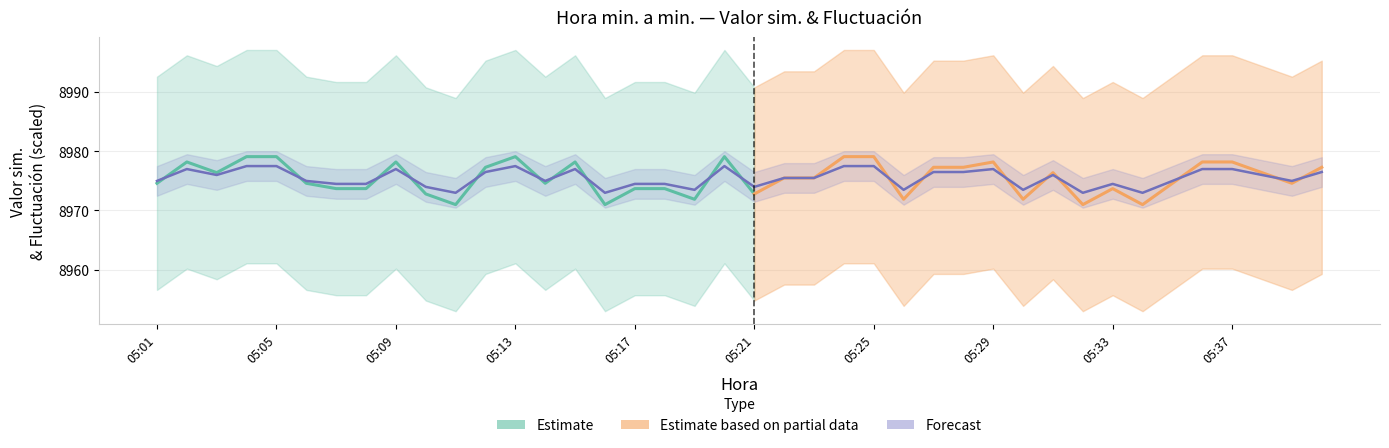

At which category does the chart reach its minimum across all series?

05:11